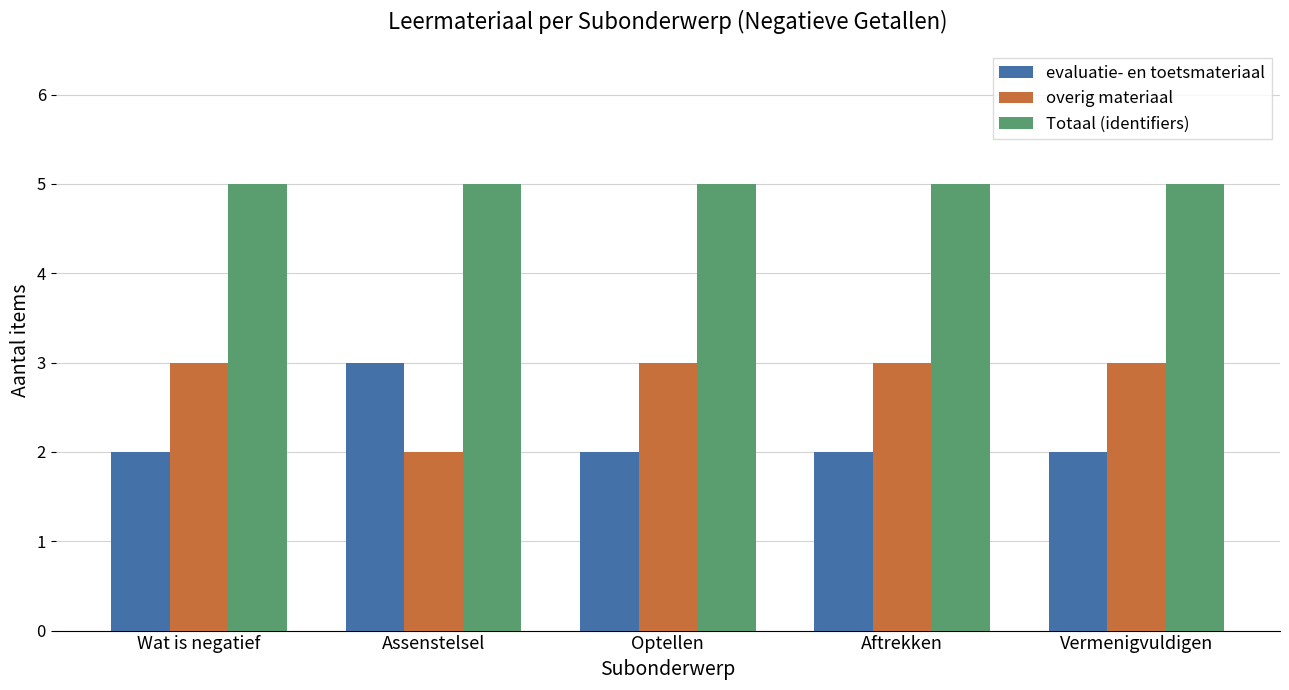

Which category has the lowest value in the overig materiaal series?

Assenstelsel